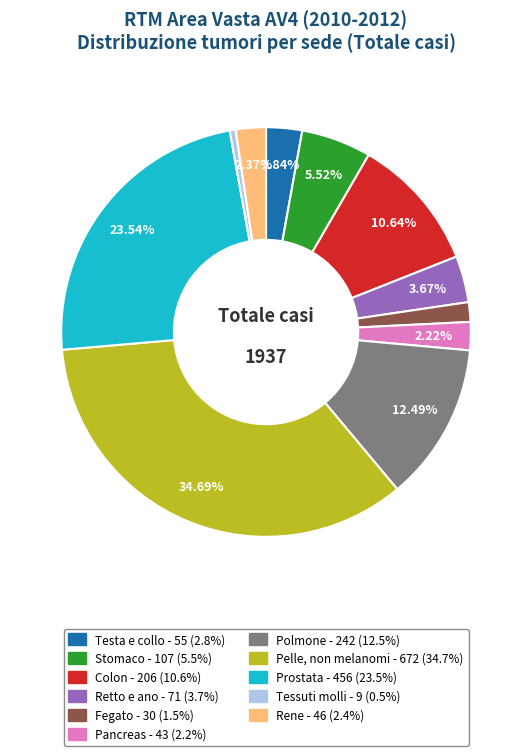

True or false: Colon accounts for 1% of the total.

False